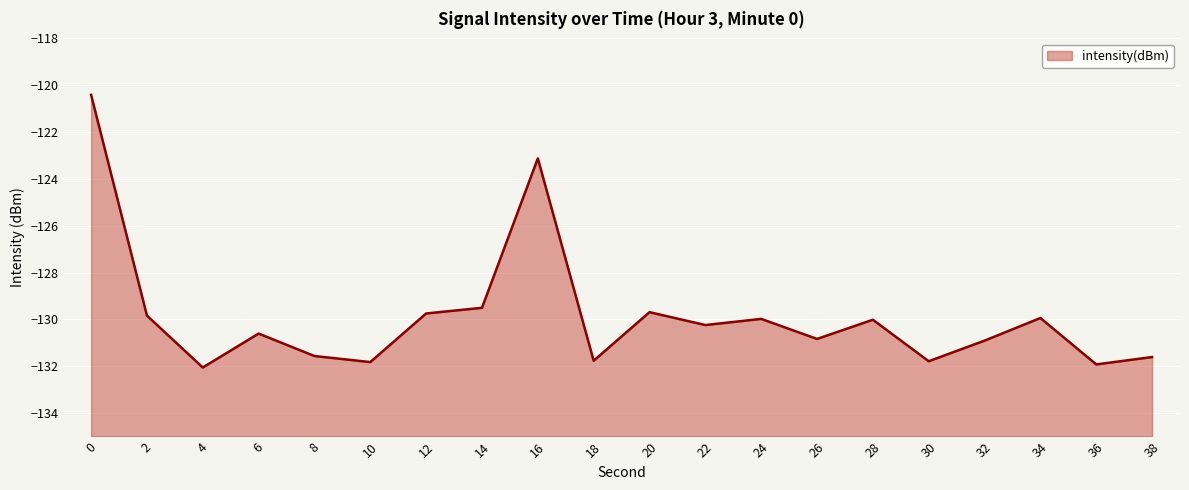

What is the difference between the values at 12 and 38?

1.9